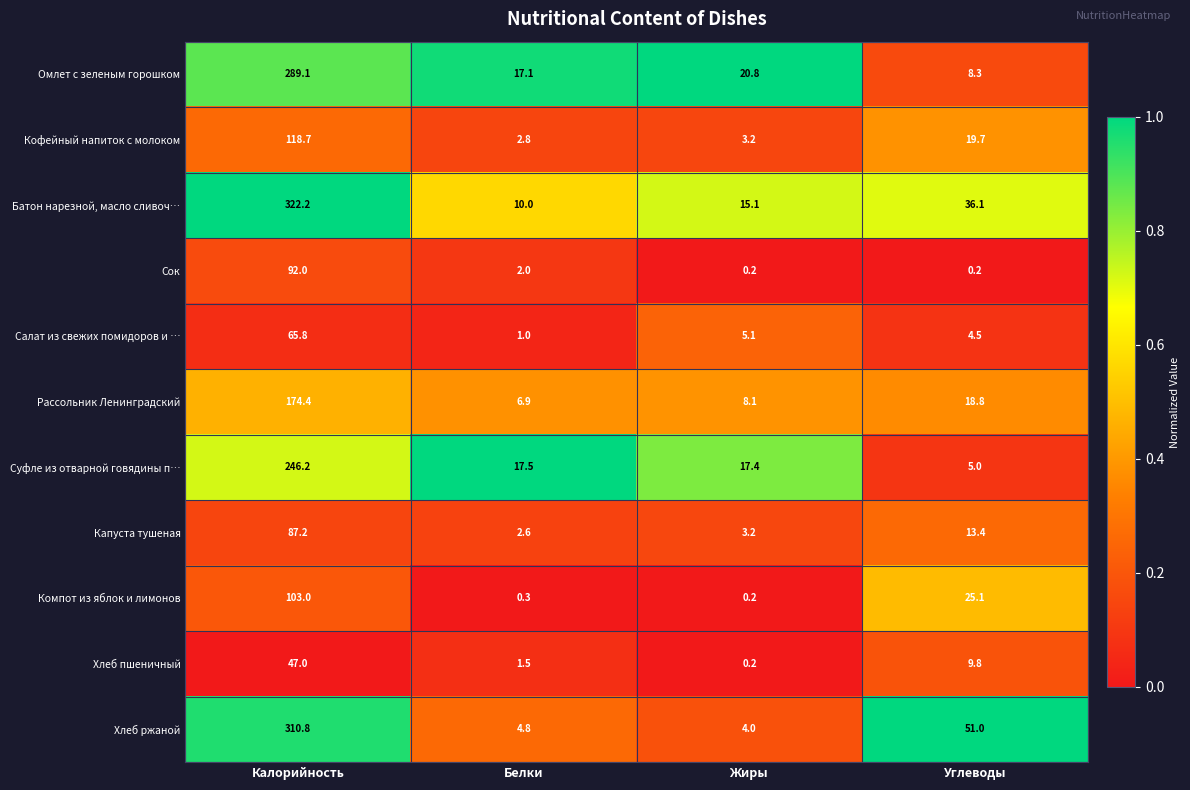

Which category has the highest value across all series?

Калорийность